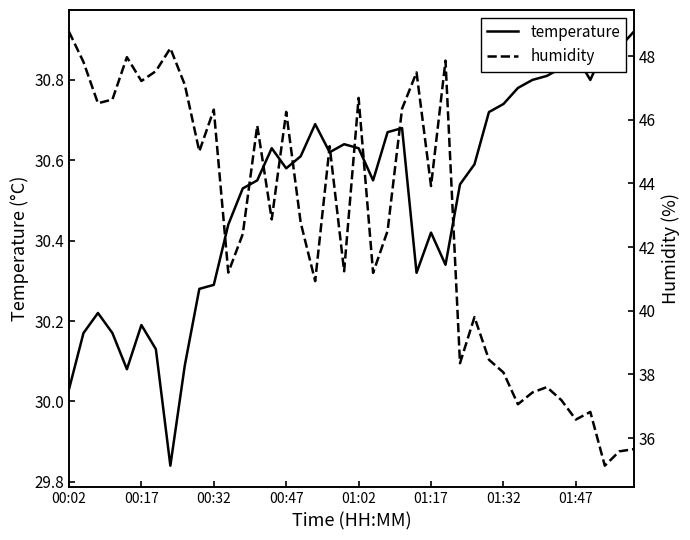

Reading left to right, list all the values displayed in this chart.

temperature: 30.0	30.2	30.2	30.2	30.1	30.2	30.1	29.8	30.1	30.3	30.3	30.4	30.5	30.6	30.6	30.6	30.6	30.7	30.6	30.6	30.6	30.6	30.7	30.7	30.3	30.4	30.3	30.5	30.6	30.7	30.7	30.8	30.8	30.8	30.8	30.9	30.8	30.9	30.9	30.9
humidity: 48.8	47.8	46.5	46.6	48.0	47.2	47.5	48.2	47.1	45.0	46.3	41.2	42.4	45.8	42.9	46.2	42.8	40.9	45.2	41.2	46.7	41.2	42.5	46.4	47.5	43.9	47.9	38.4	39.8	38.5	38.1	37.1	37.4	37.6	37.2	36.6	36.8	35.1	35.6	35.6